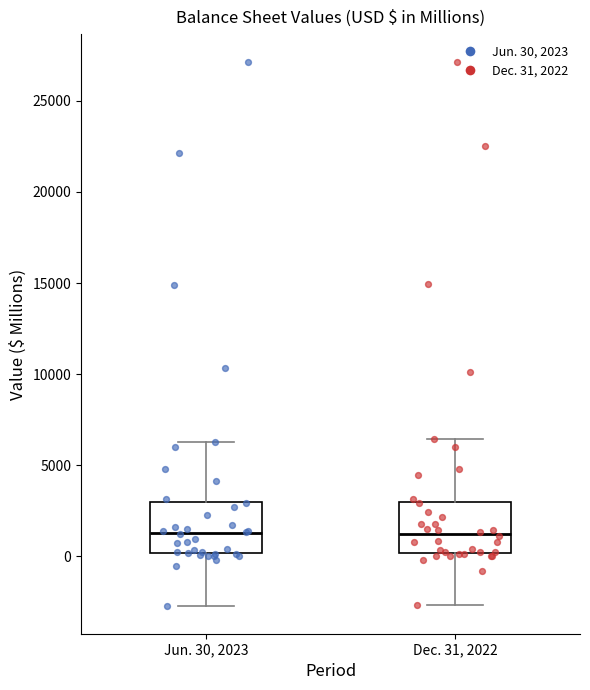

Reading left to right, read every box against the y-axis: the position of its median line, the range the box covers, and the ends of its whiskers. The values are not printed on the chart, so give them approximately, as read against the axis.

Jun. 30, 2023: median 1500, box 0 to 3000, whiskers -2500 to 6500
Dec. 31, 2022: median 1000, box 0 to 3000, whiskers -2500 to 6500